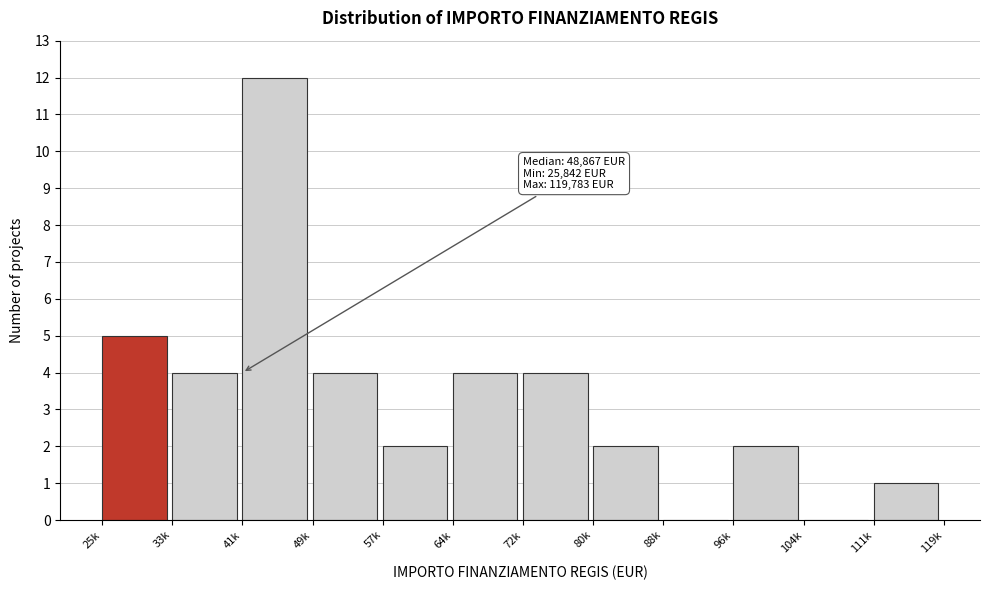

Reading left to right, list all the values displayed in this chart.

25k=5	33k=4	41k=12	49k=4	57k=2	64k=4	72k=4	80k=2	88k=0	96k=2	104k=0	111k=1